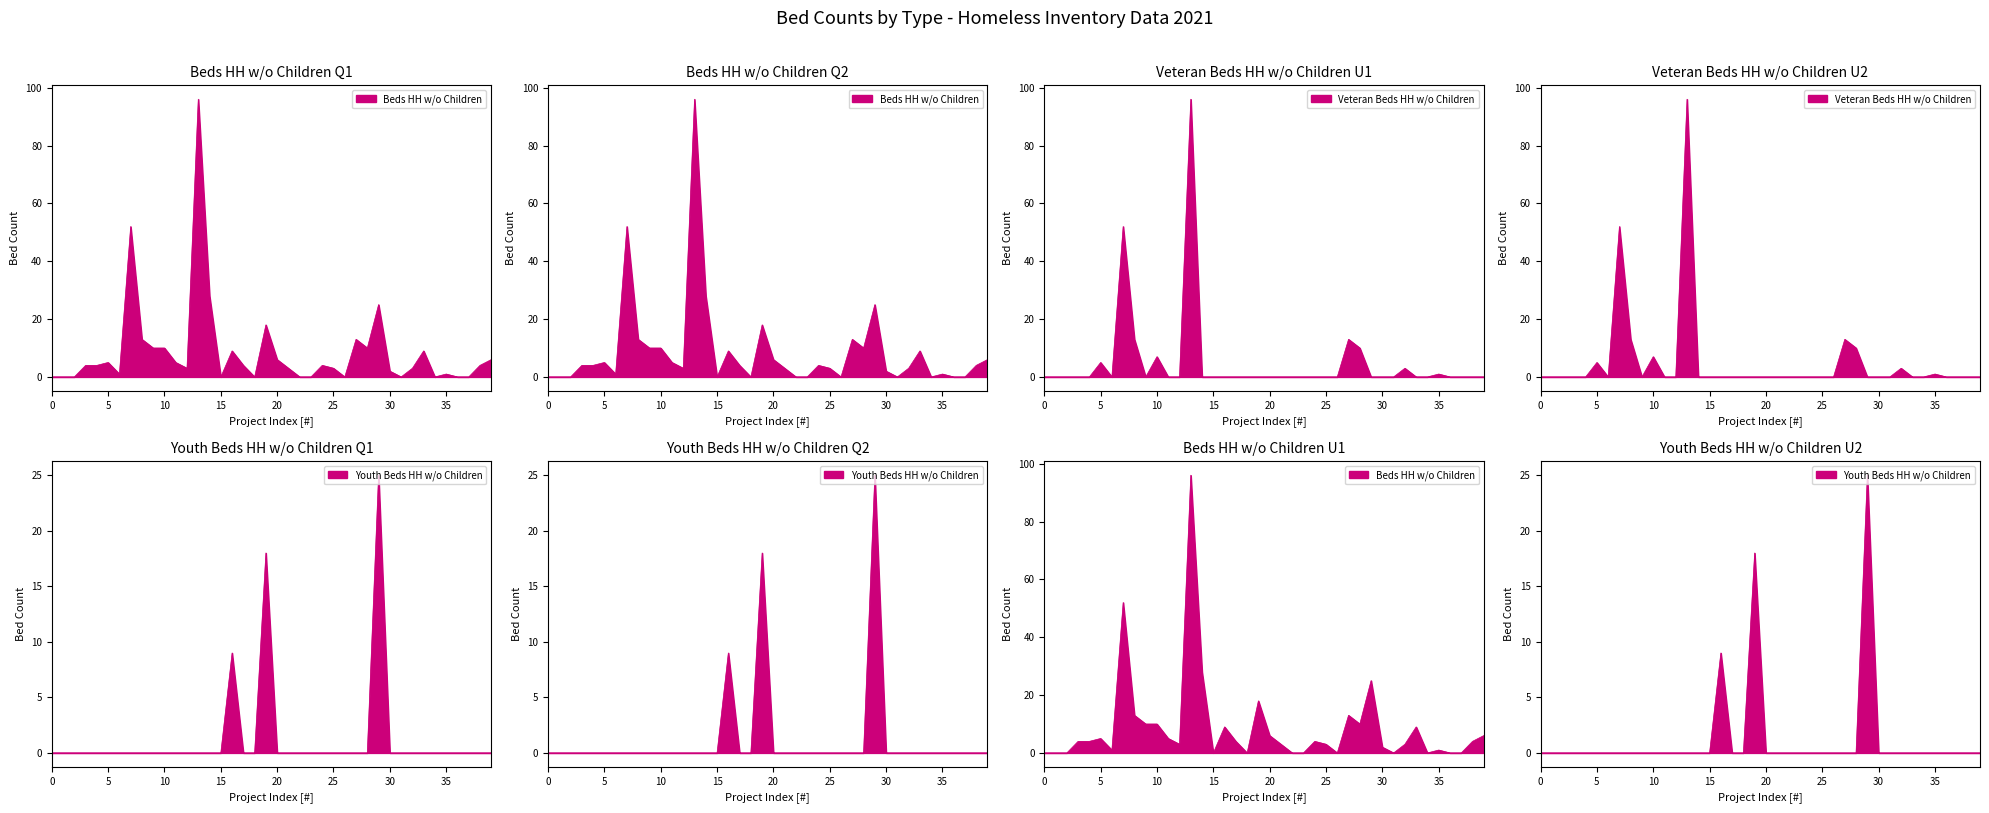

True or false: Beds HH w/o Children has a value of 7 at 18.

False